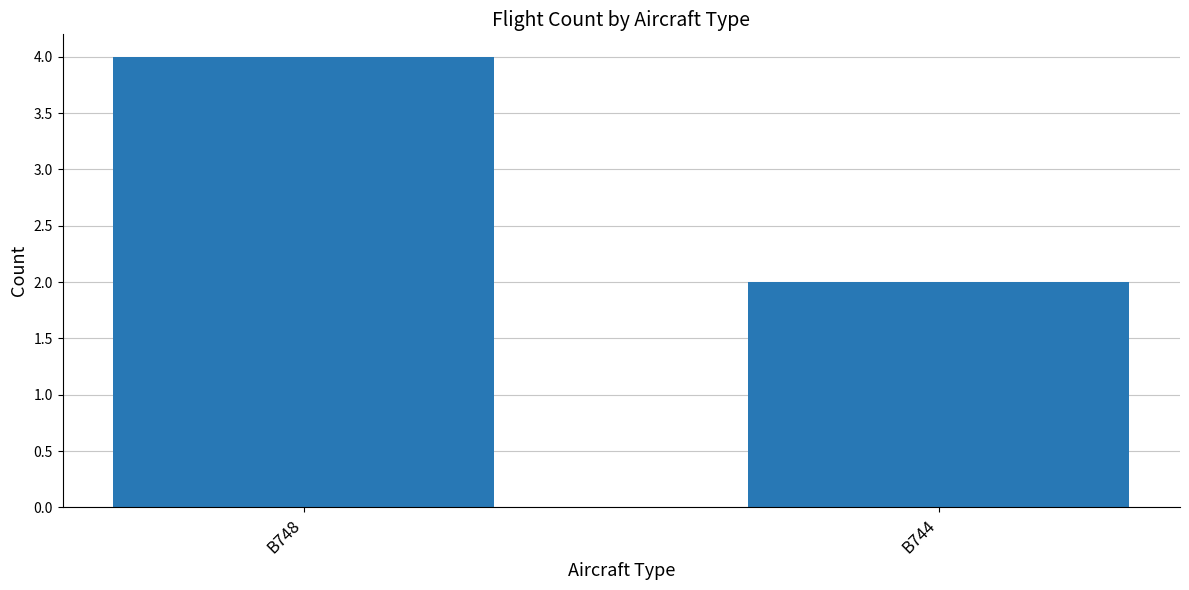

List the labels in order of value, largest first.

B748, B744